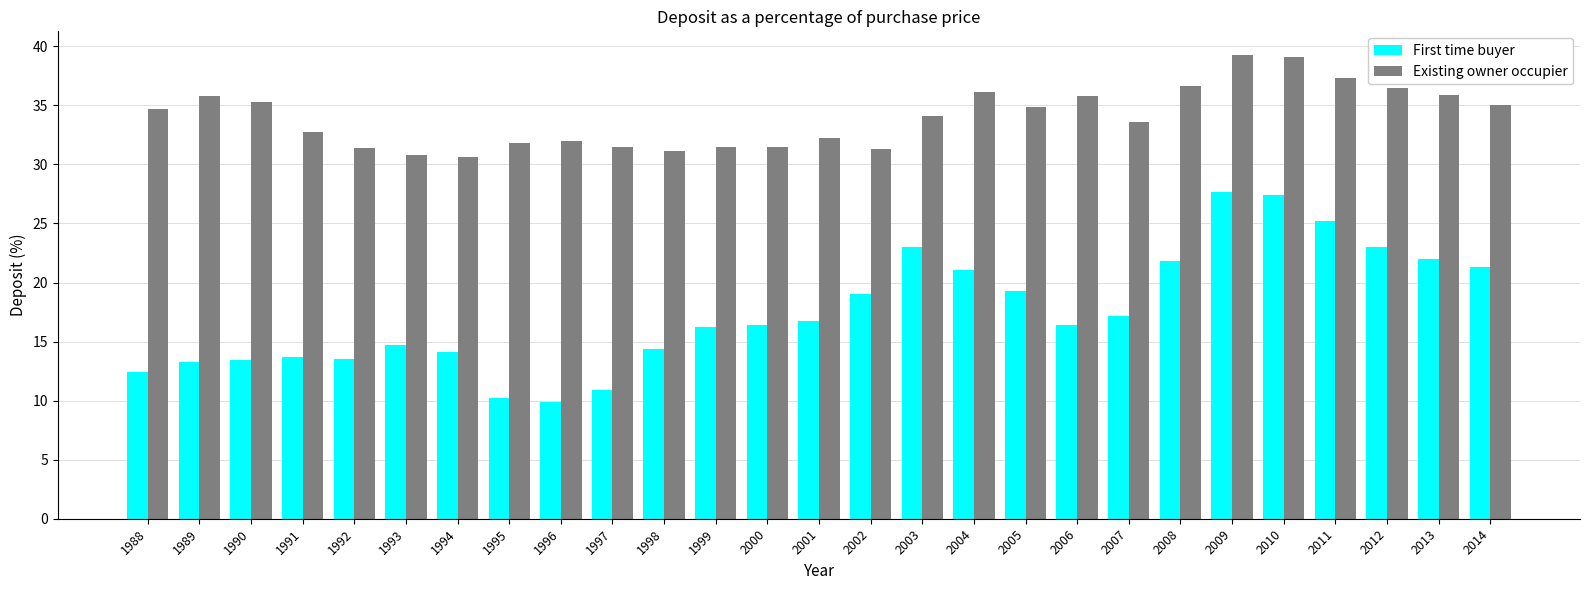

What is the sum of all First time buyer values?

474.2